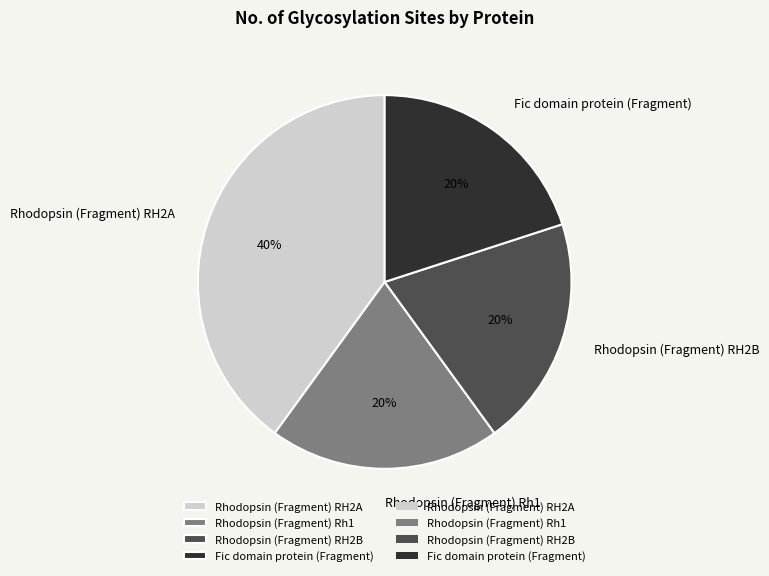

Is it true that Rhodopsin (Fragment) RH2B is 20% of the pie?

True